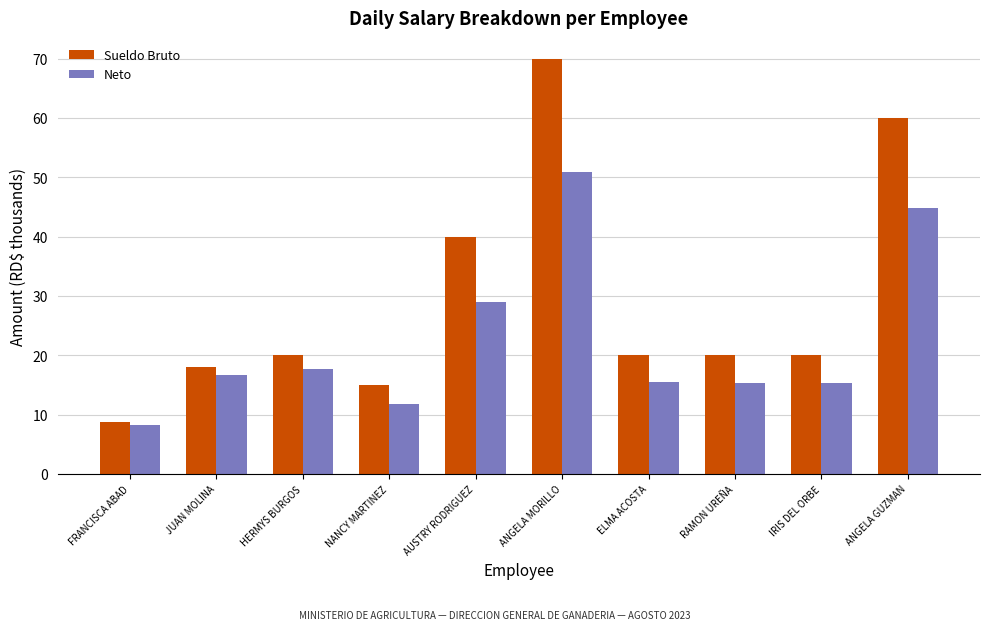

What value does the Neto series have at FRANCISCA ABAD?

8.2